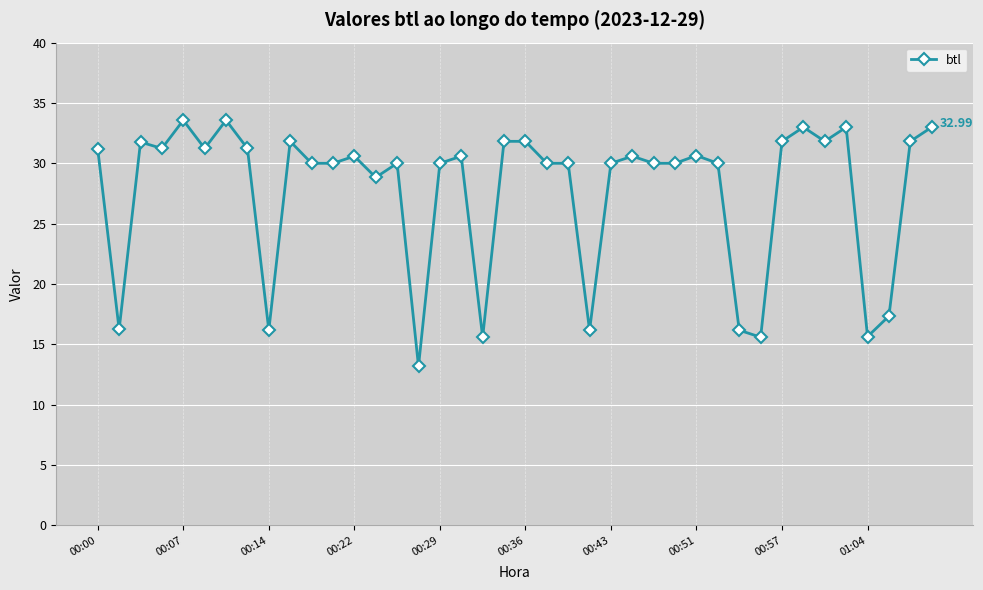

Does the chart have visible grid lines?

Yes